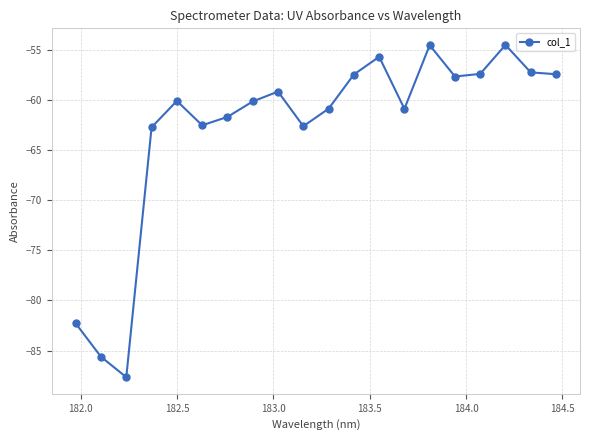

How many points are higher than both their immediate neighbors (excluding endpoints)?

5